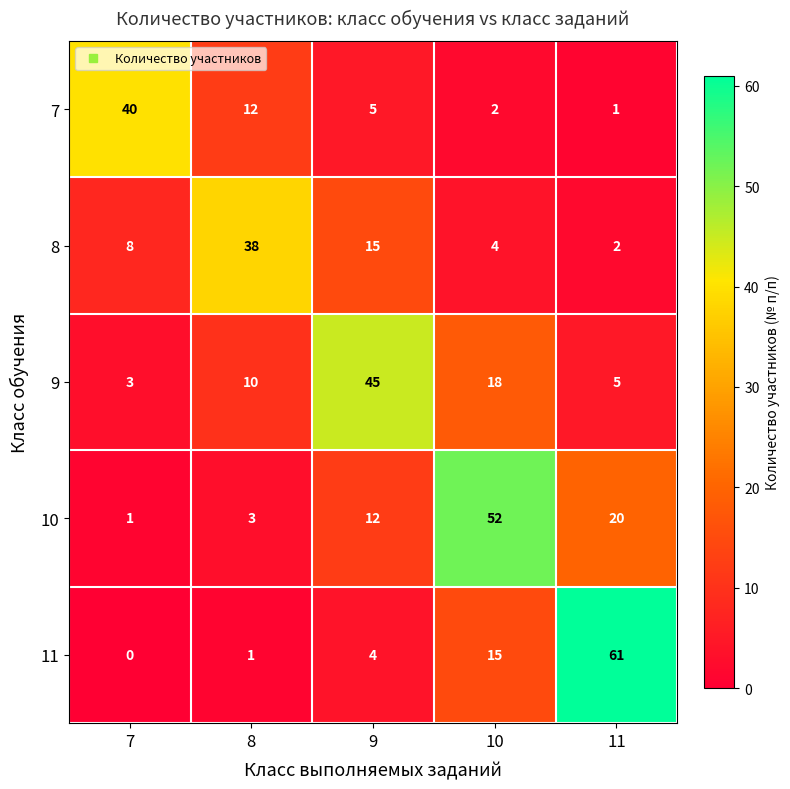

Is it true that 9 equals 9 at 11?

False